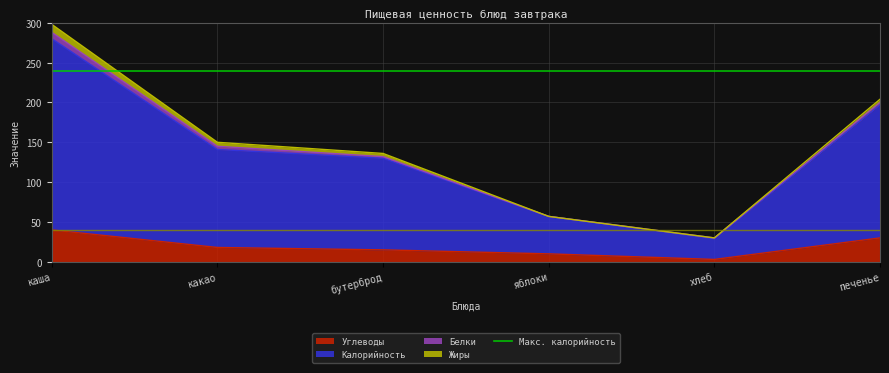

Which category has the highest value in the Углеводы series?

каша